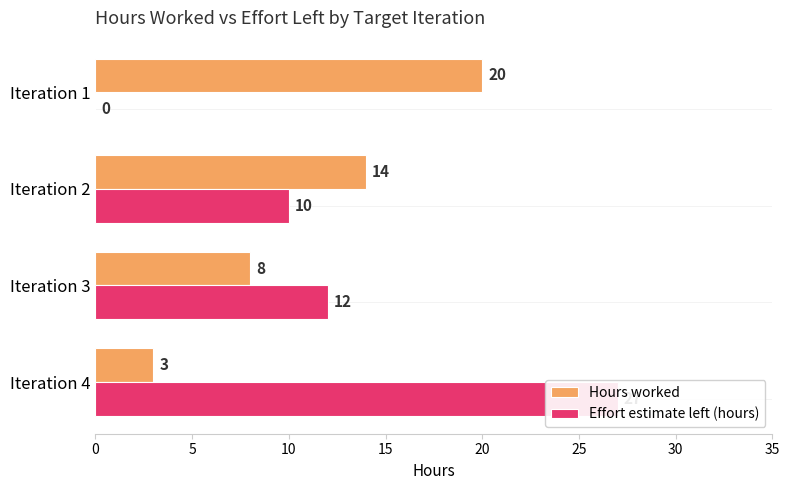

Rank the series by their maximum value, from highest to lowest.

Effort estimate left (hours), Hours worked